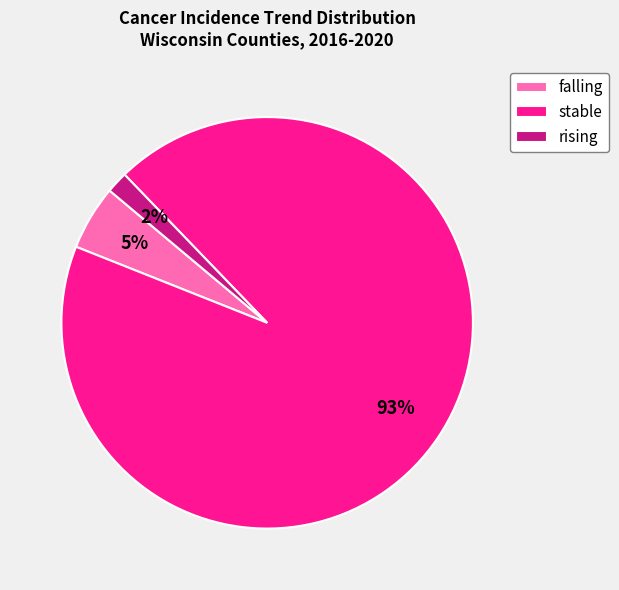

How many slices are in this pie chart?

3